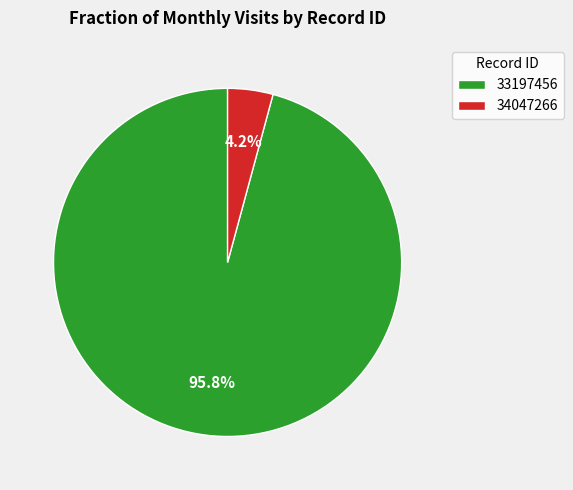

What percentage is the 33197456 slice, to the nearest percent?

96%